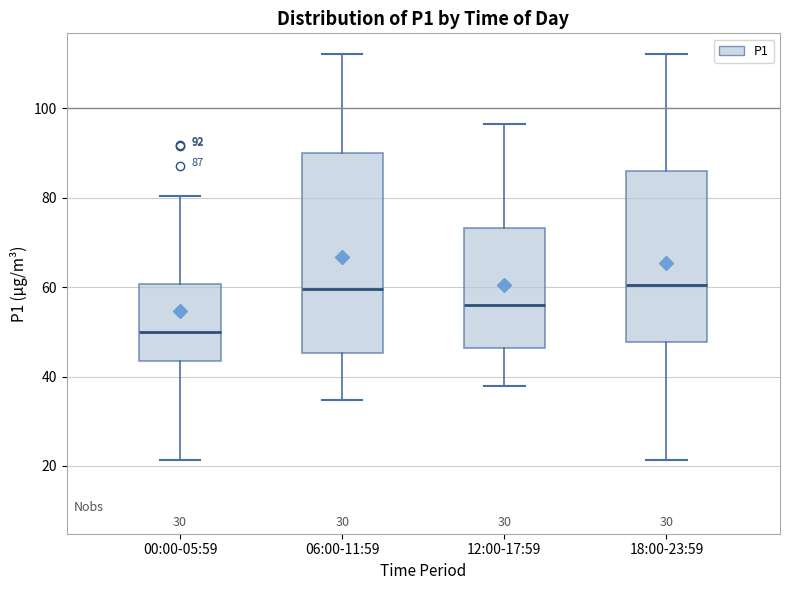

Comparing the boxes themselves (not the whiskers), which one is the tallest?

06:00-11:59